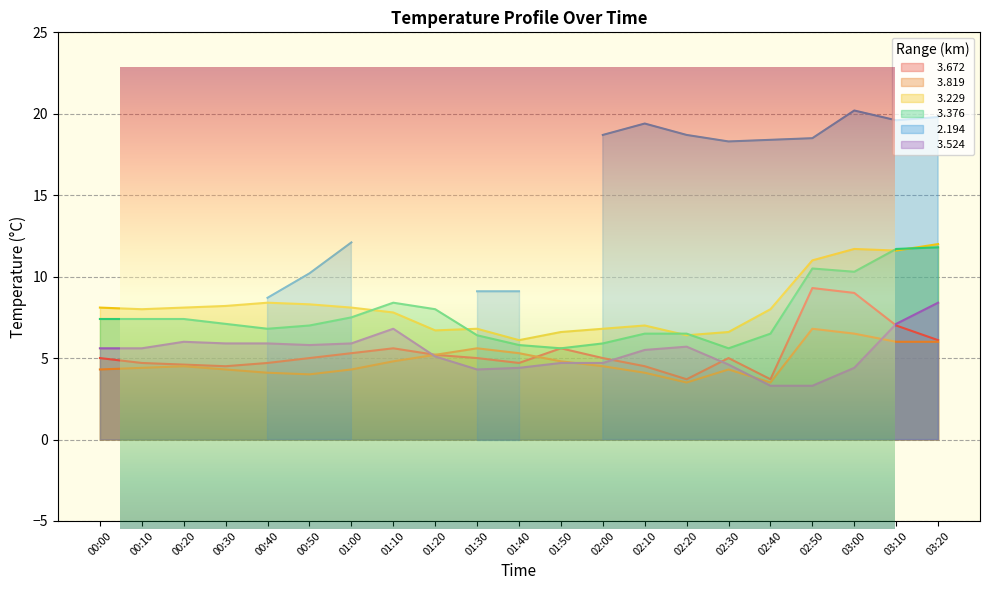

Read the   3.524 value at 00:20.

6.0